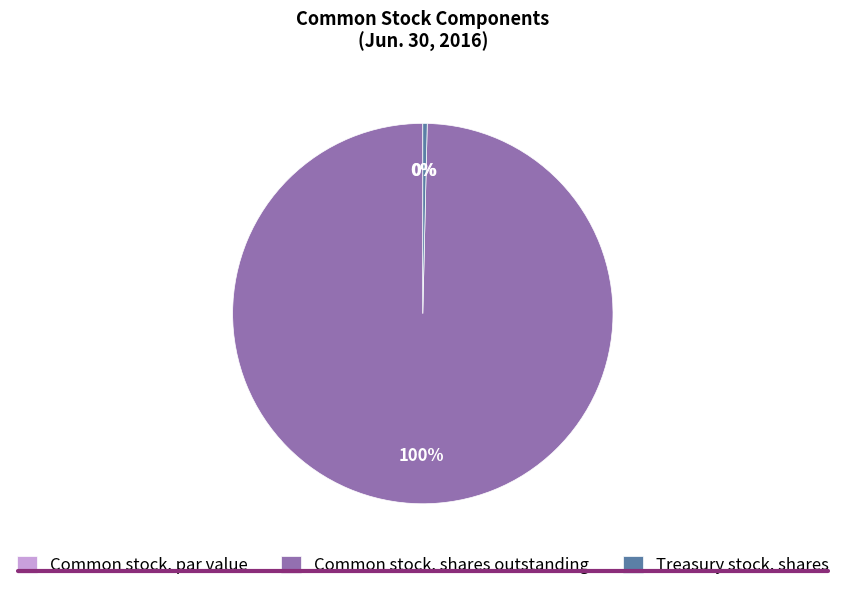

What is the largest slice in the pie chart?

Common stock, shares outstanding